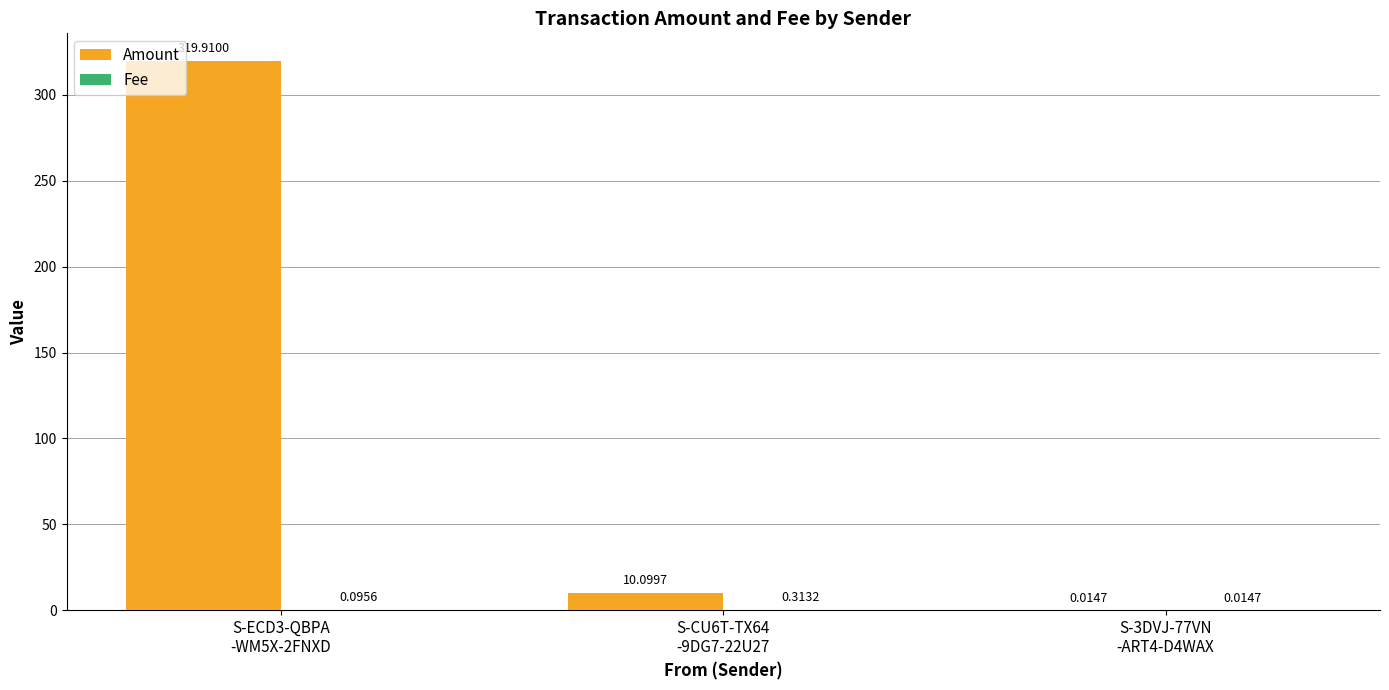

Which series has the largest total across all categories?

Amount